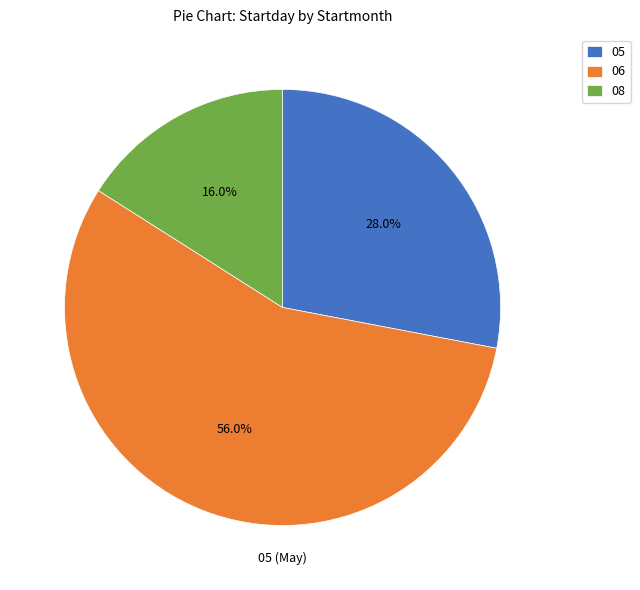

Combined, do 05 and 06 account for over 50%?

Yes